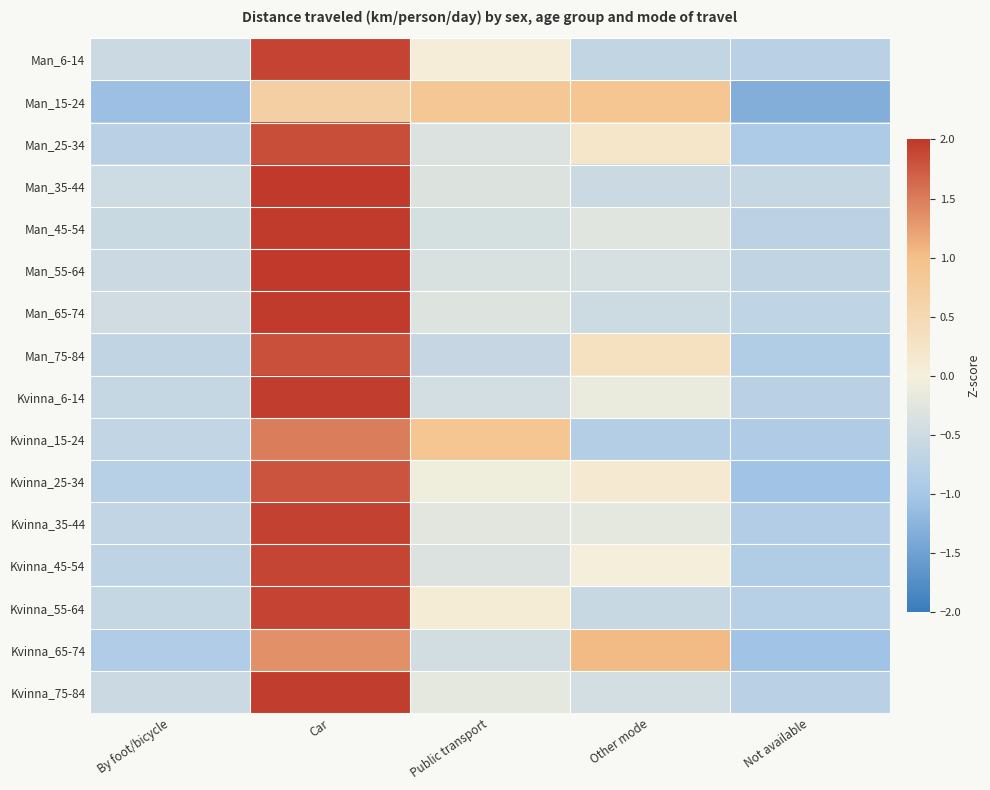

Between By foot/bicycle and Other mode, which is larger?

By foot/bicycle